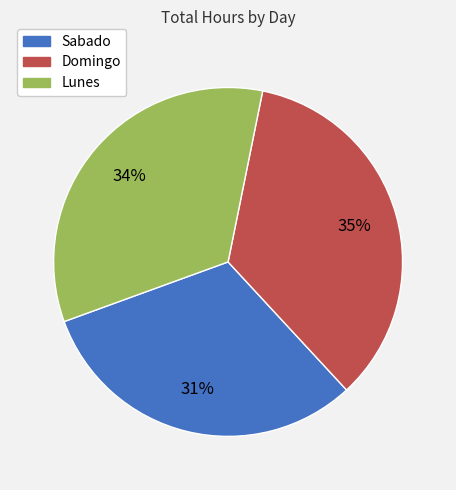

How many segments does this pie chart have?

3